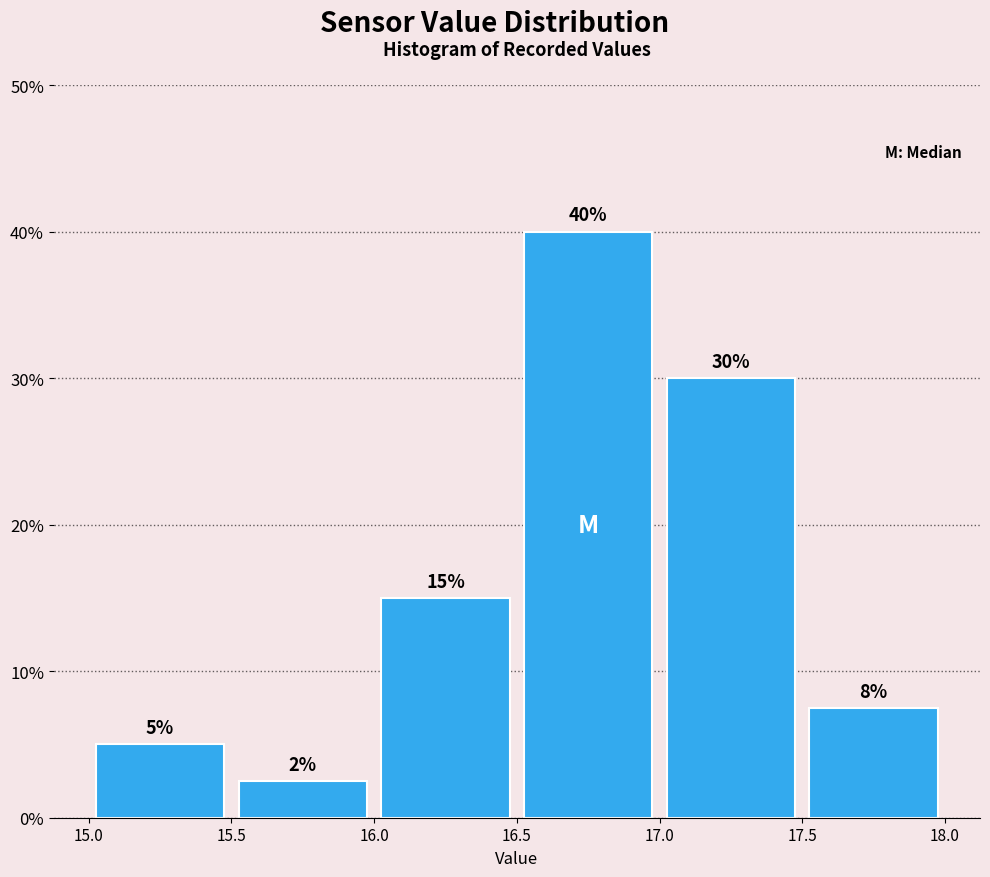

Over which range of the x-axis is the bar tallest?

16.5 to 17.0